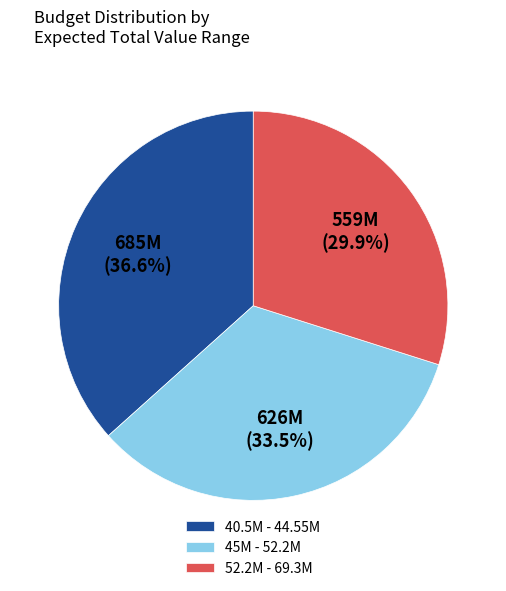

Rank the categories by value from highest to lowest.

40.5M - 44.55M, 45M - 52.2M, 52.2M - 69.3M